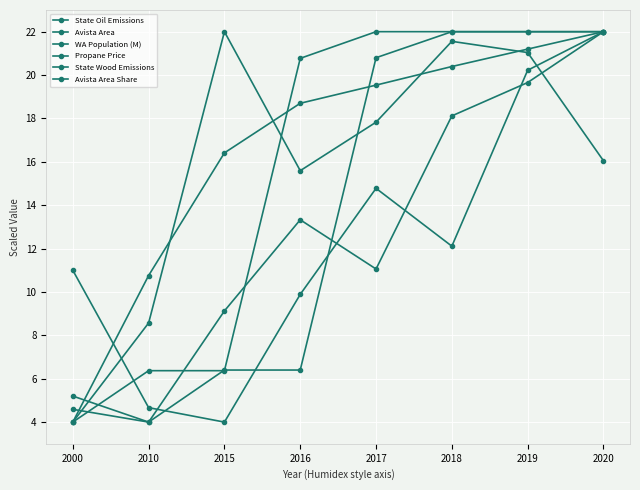

Is this an area chart (filled region under the line)?

No